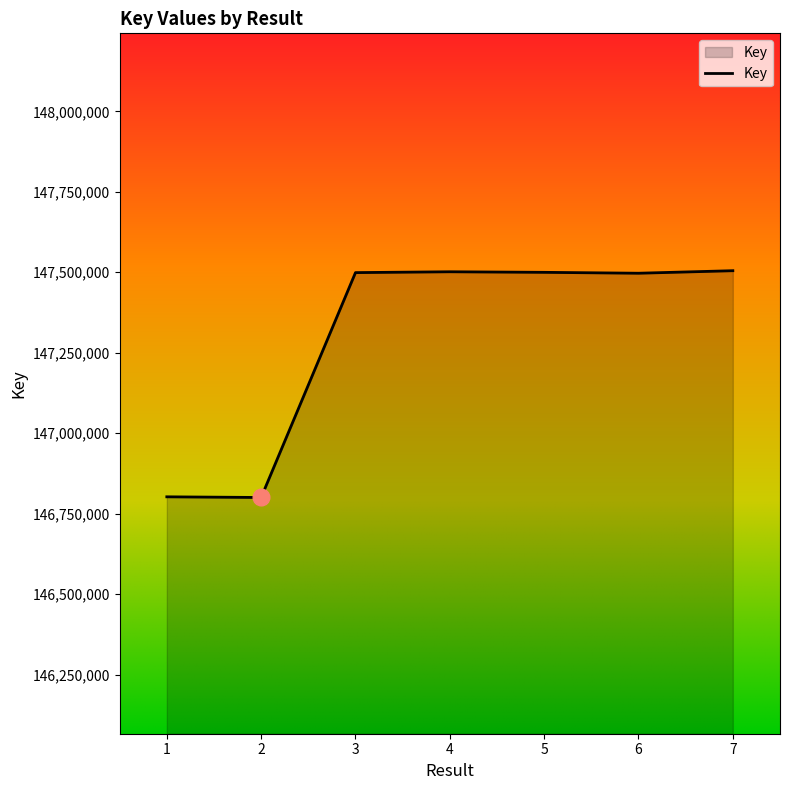

What is the difference between the values at 1 and 5?

697485